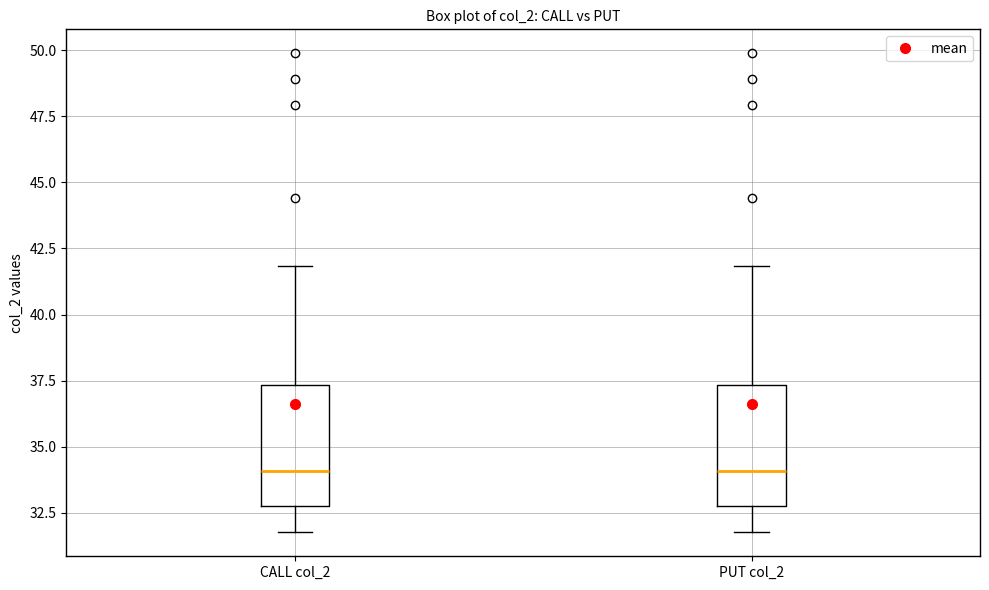

Where does the median line of the box for PUT col_2 sit on the y-axis? The values are not printed on the chart, so give them approximately, as read against the axis.

34.0